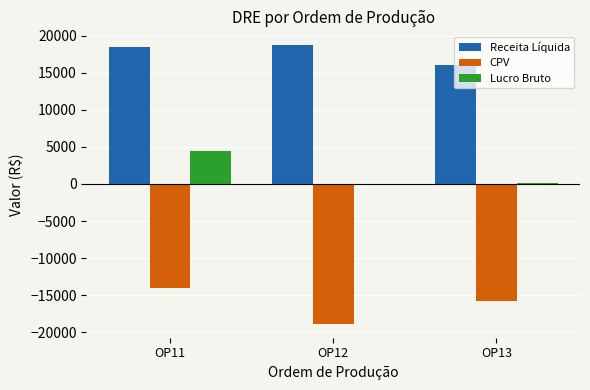

Count the number of categories in the chart.

3